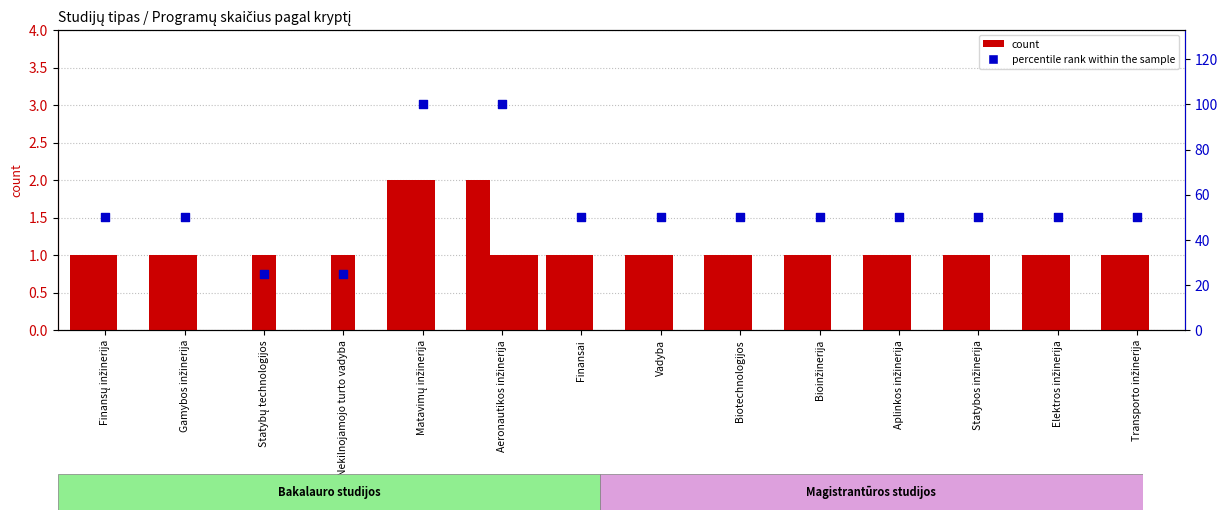

At which category is the sum across all series the highest?

Matavimų inžinerija